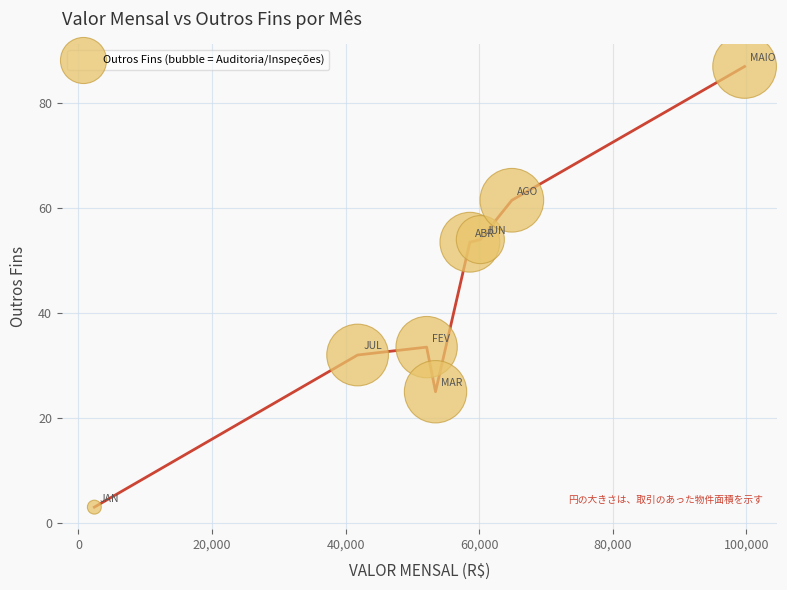

What is the average X value?

54147.3